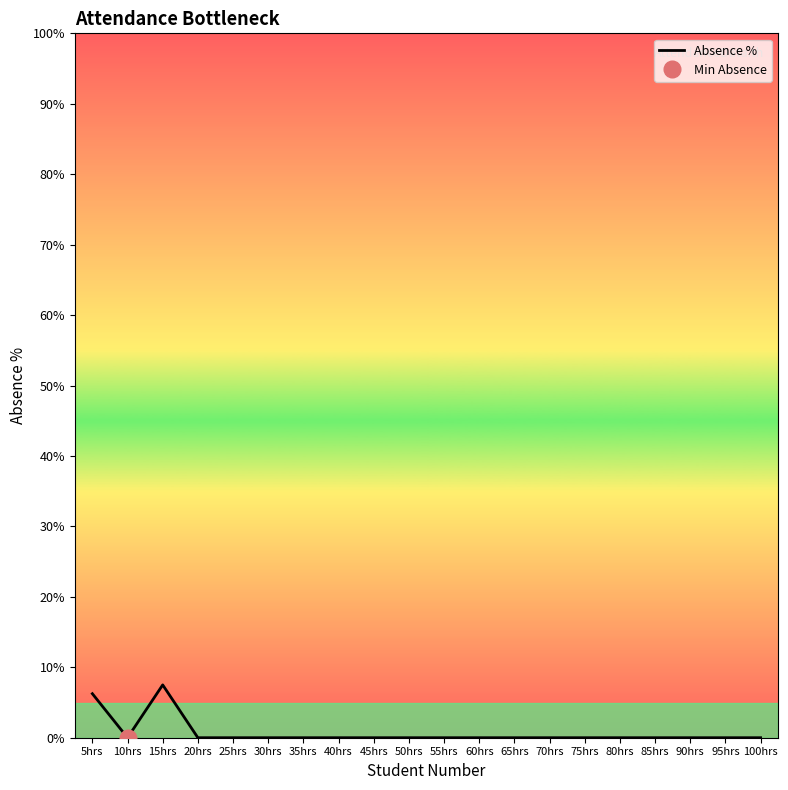

Rank the categories by value from highest to lowest.

15hrs, 5hrs, 10hrs, 20hrs, 25hrs, 30hrs, 35hrs, 40hrs, 45hrs, 50hrs, 55hrs, 60hrs, 65hrs, 70hrs, 75hrs, 80hrs, 85hrs, 90hrs, 95hrs, 100hrs